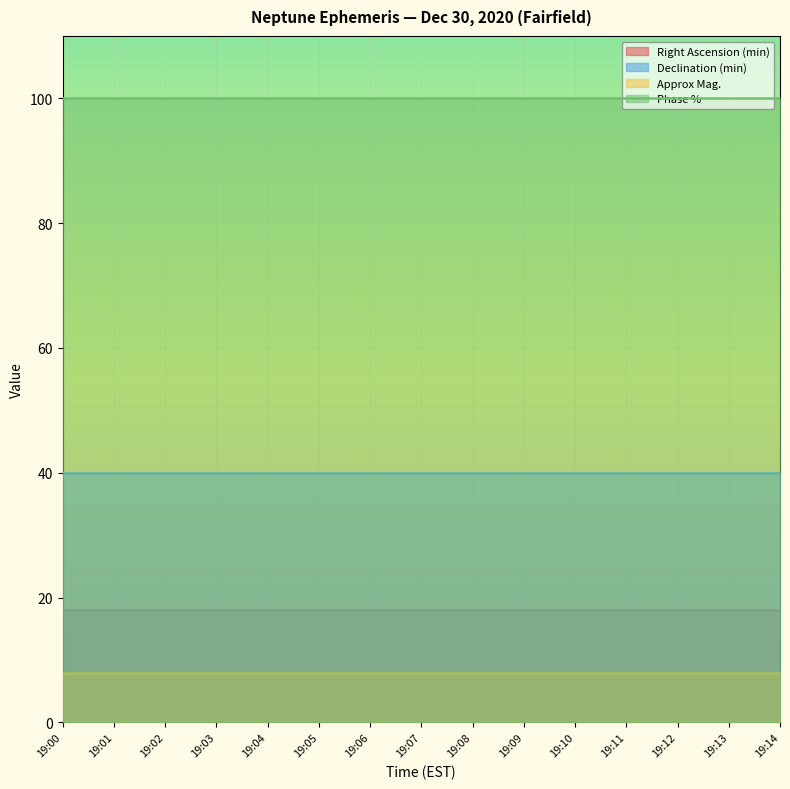

True or false: Right Ascension (min) and Approx Mag. intersect in this chart.

False